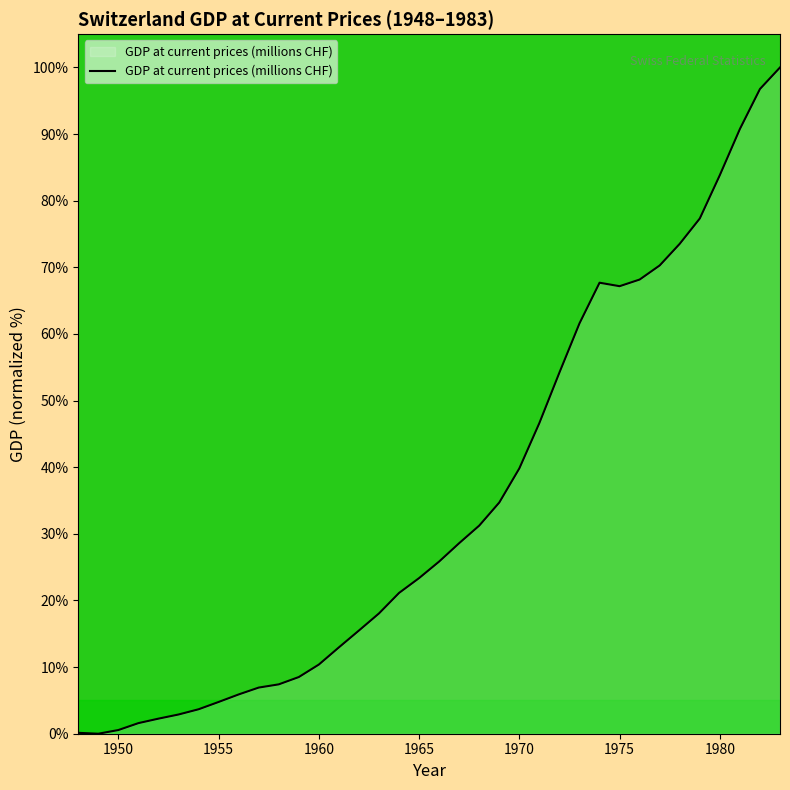

What is the difference between the maximum and minimum values?

100.0